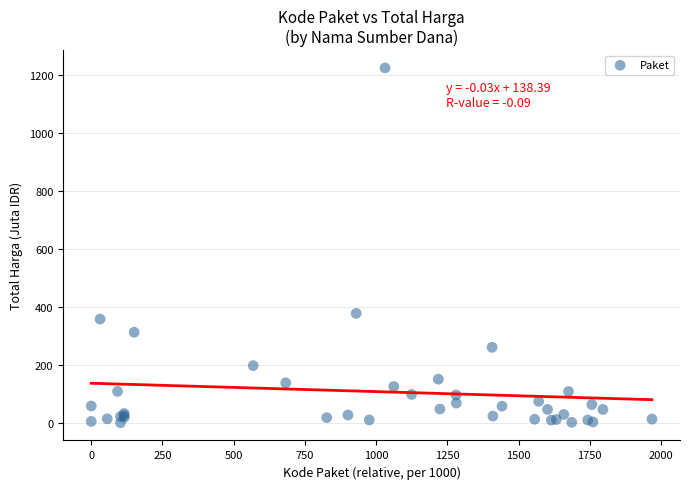

What Y value in the scatter plot is closest to 613?

379.1